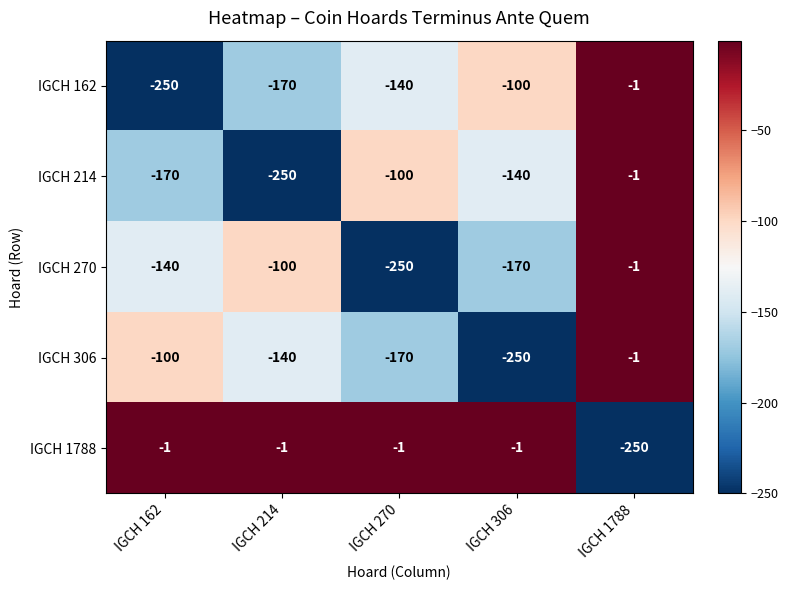

At IGCH 270, list the series in order from largest to smallest.

IGCH 1788, IGCH 214, IGCH 162, IGCH 306, IGCH 270